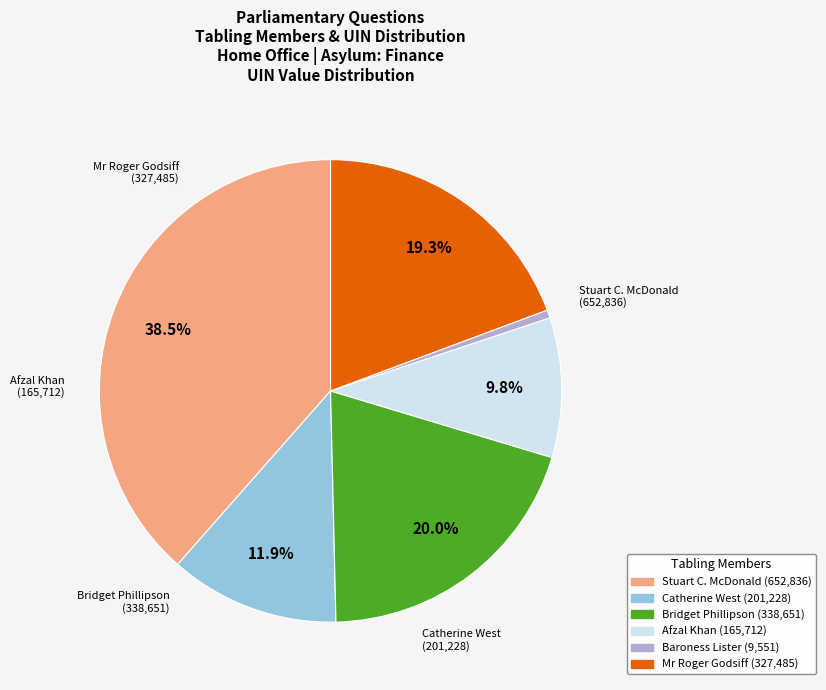

Is there a majority slice in this chart?

No